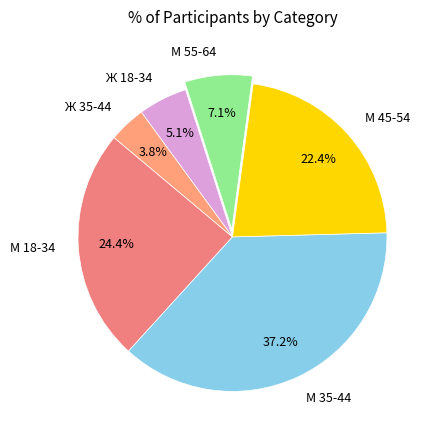

To the nearest percent, what percentage of the pie is Ж 35-44?

4%